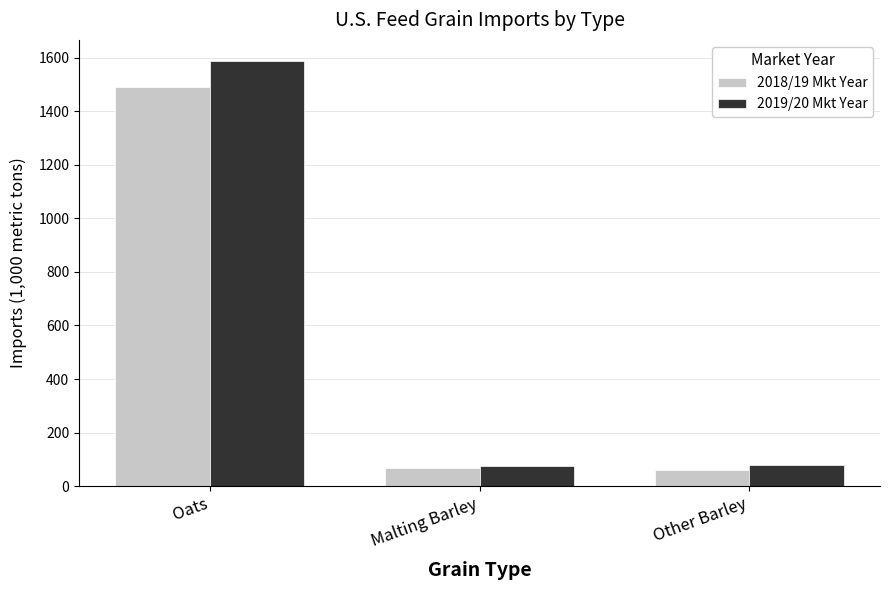

What is the sum of all 2018/19 Mkt Year values?

1618.2